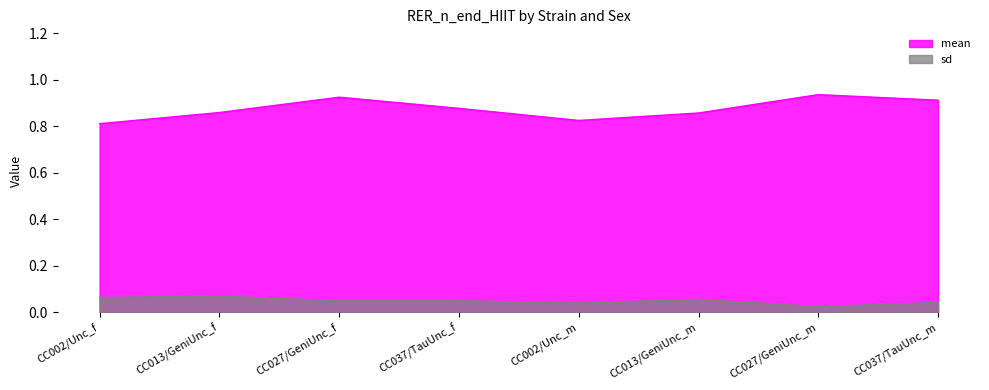

Is the value of mean at CC027/GeniUnc_f greater than the value of sd at CC037/TauUnc_m?

Yes